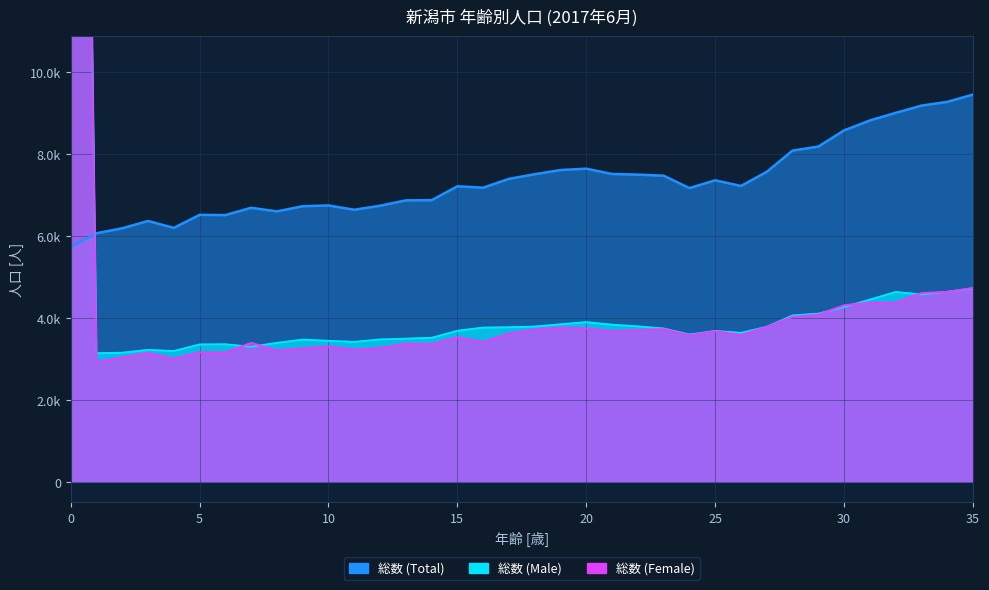

Which series changed the most between 19 and 32?

総数 (Total)